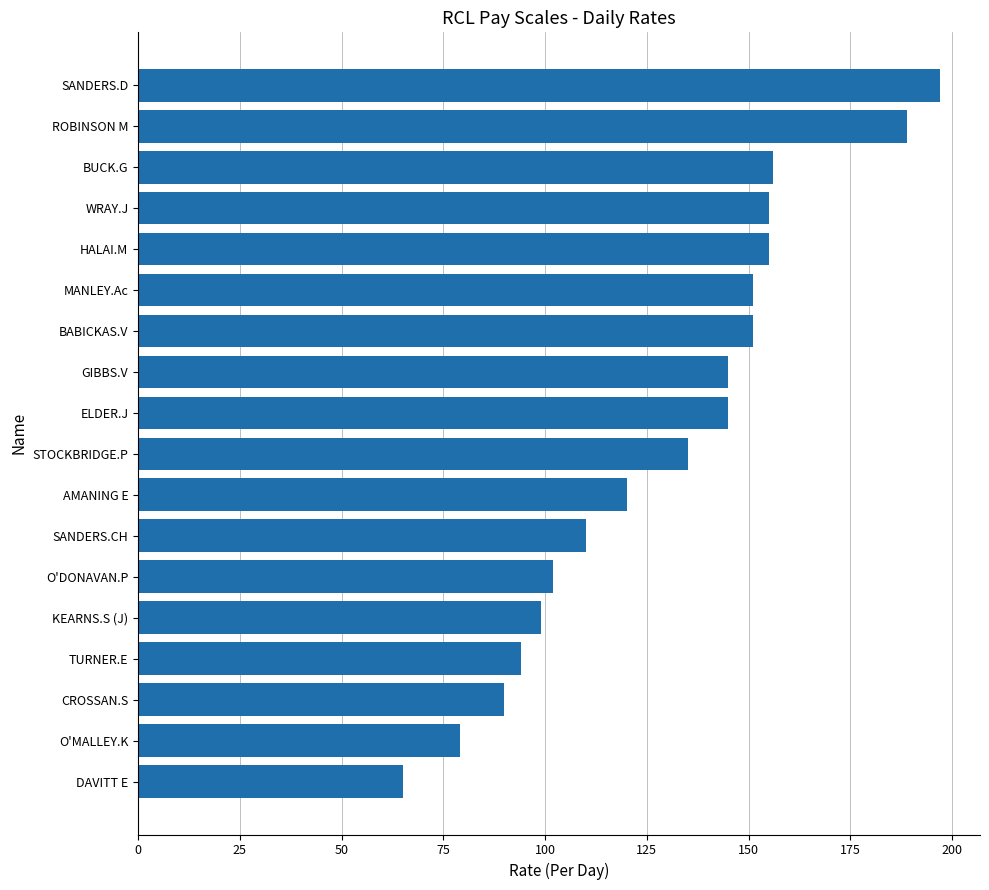

True or false: the data shows 90 at CROSSAN.S.

True